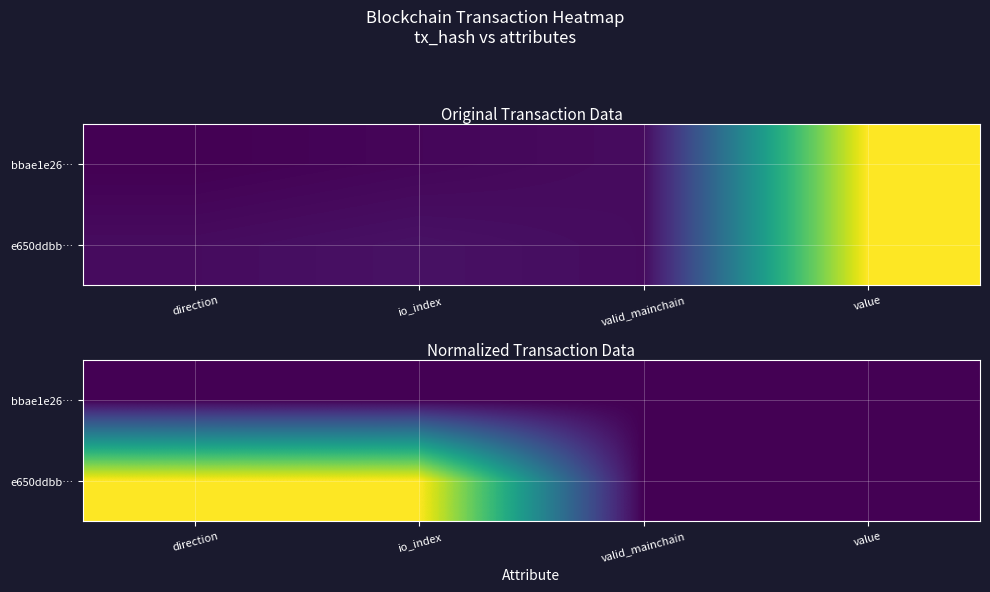

List the series in order of their overall mean, highest first.

e650ddbb…, bbae1e26…